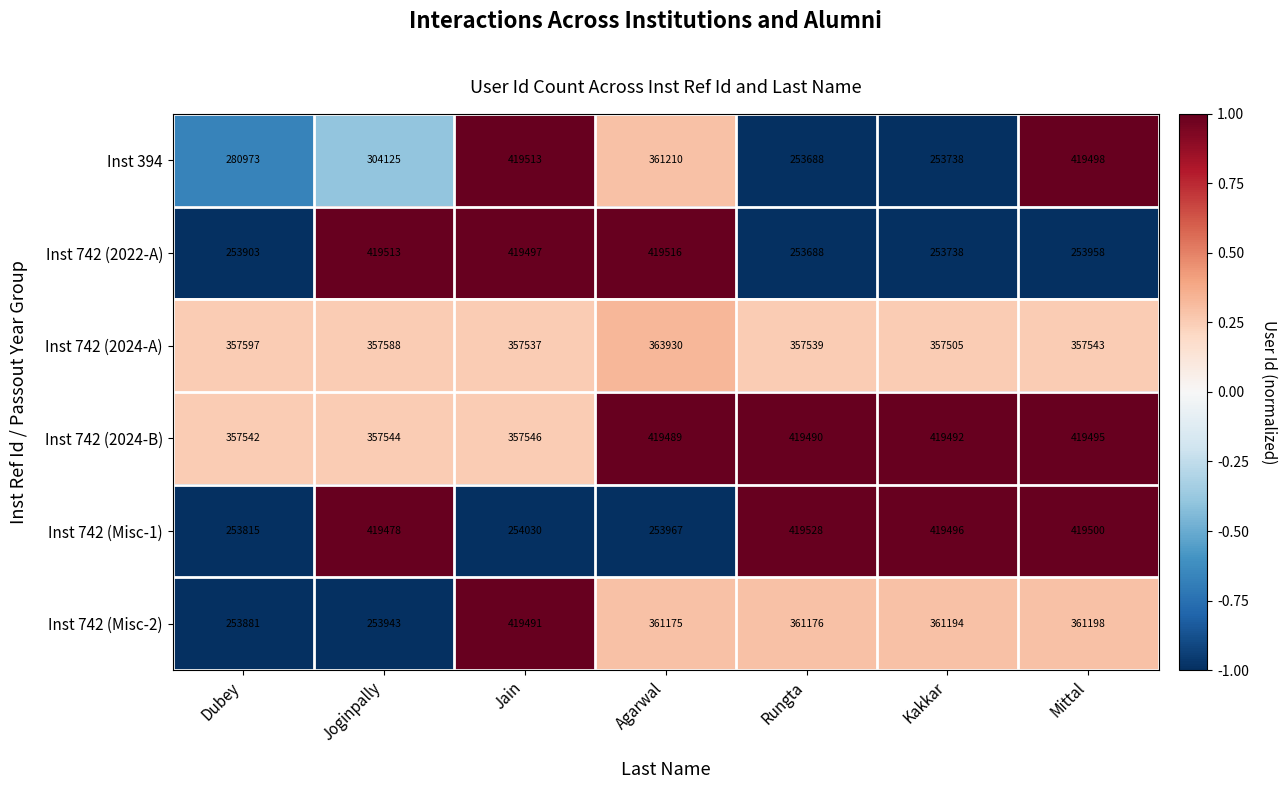

What is the difference between the Inst 742 (2022-A) values at Rungta and Agarwal?

165828